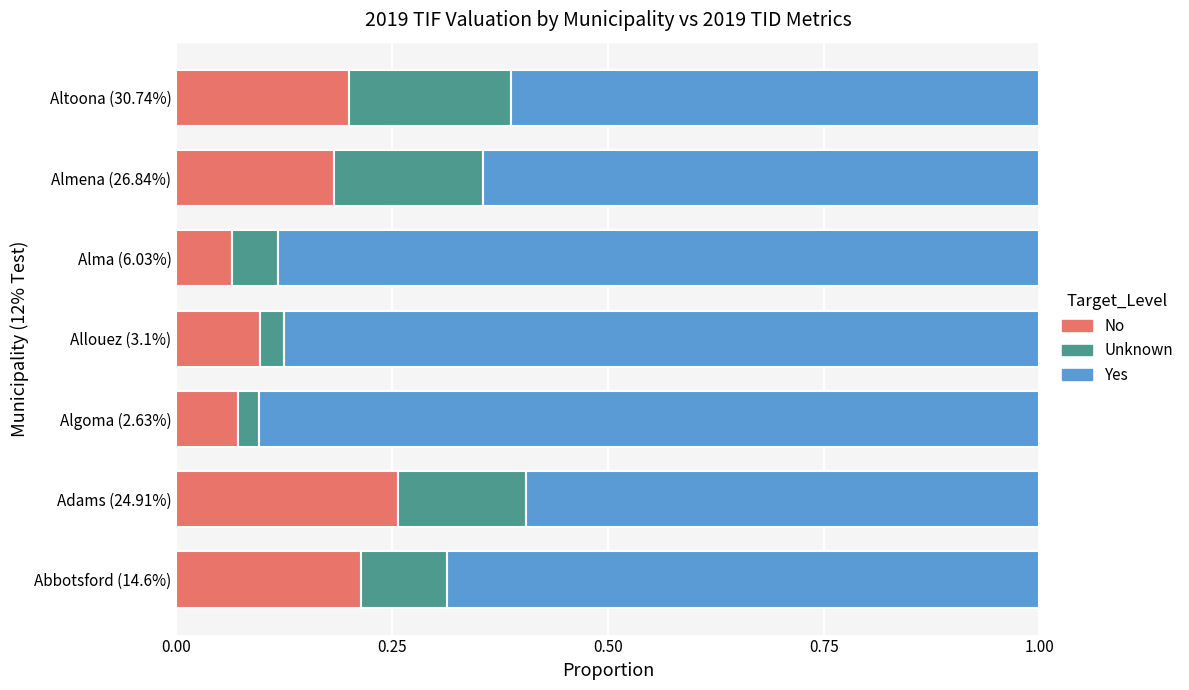

What is the total value across all series at Abbotsford (14.6%)?

1.0